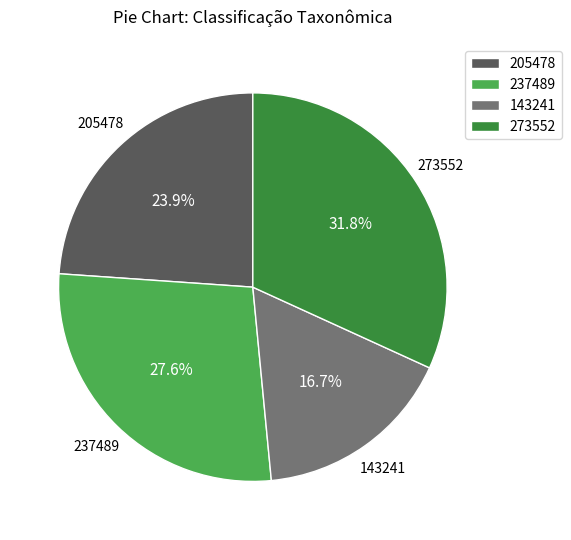

What is the ratio of the value at 273552 to the value at 237489?

1.2